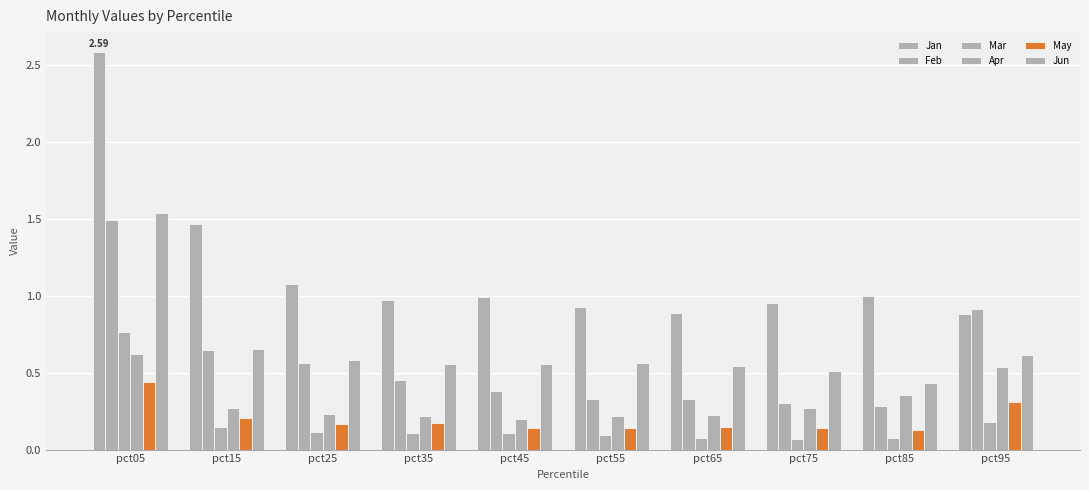

What is the total value across all series at pct25?

2.7